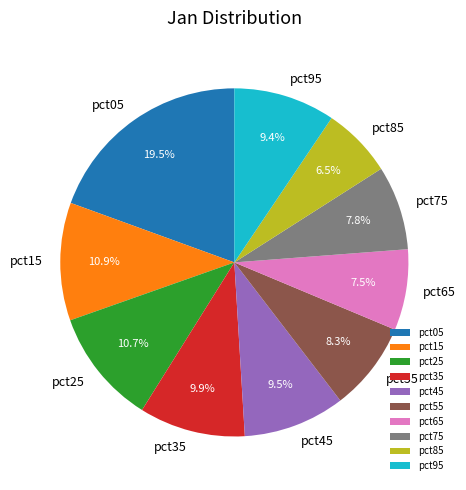

Does pct15 account for over 50% of the chart?

No